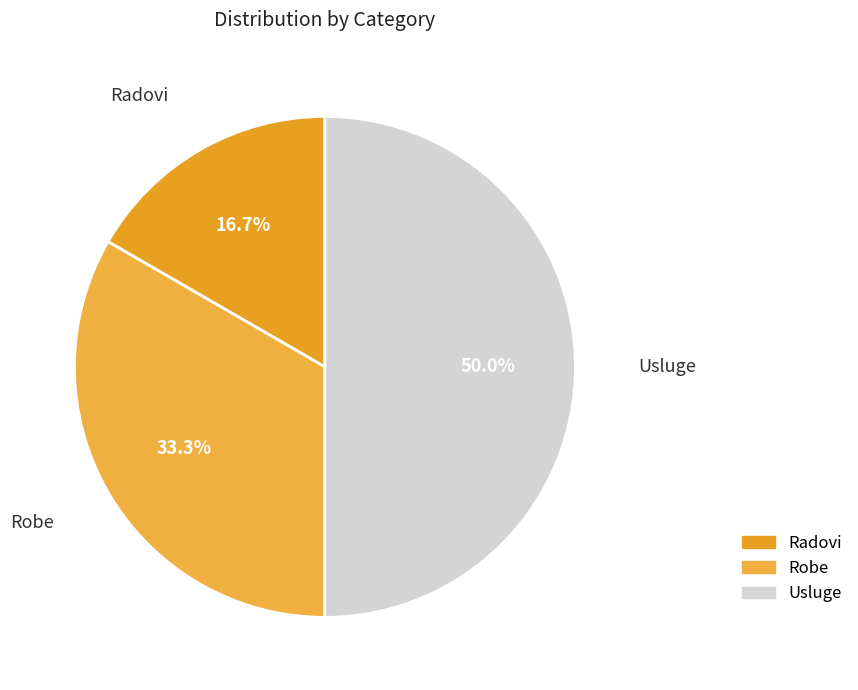

Is Robe the majority of the pie?

No